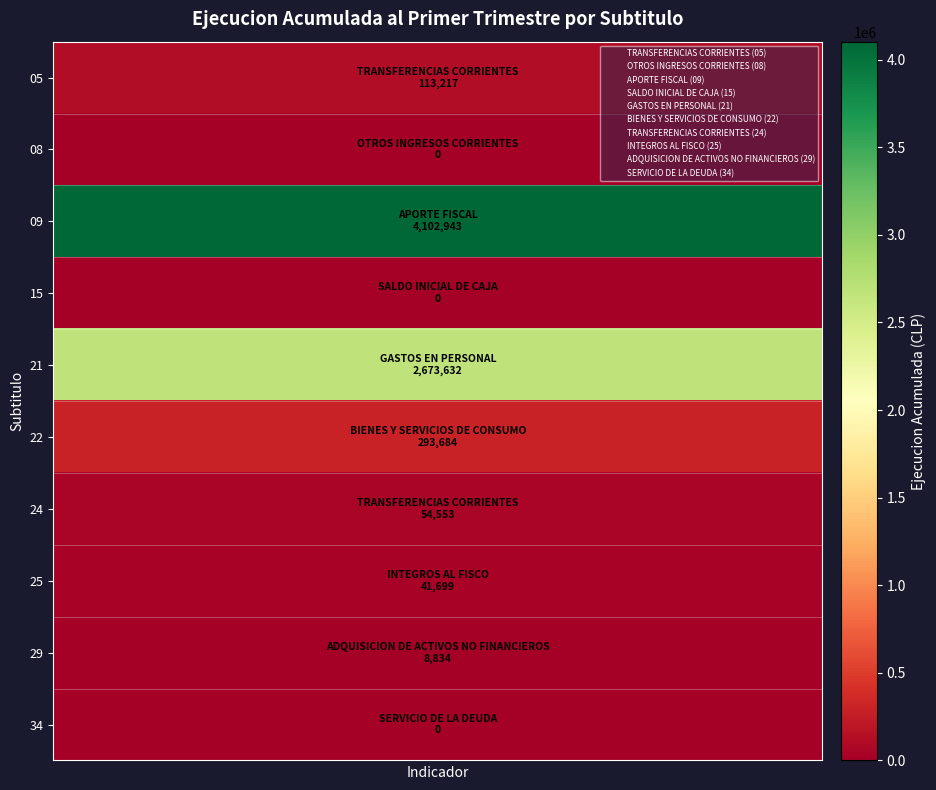

What is the maximum value shown in the chart?

4102943